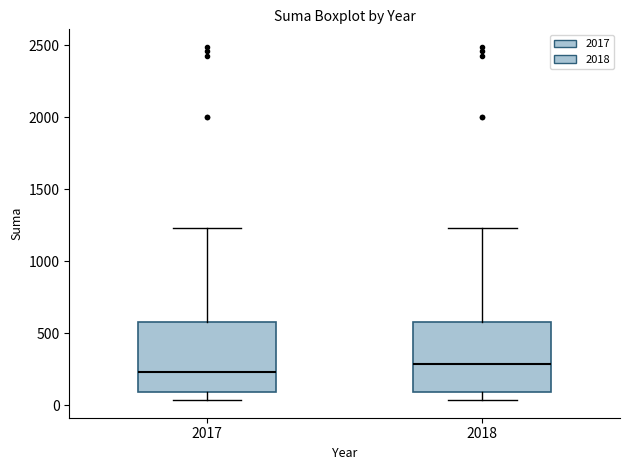

Which box has the lowest median line?

2017